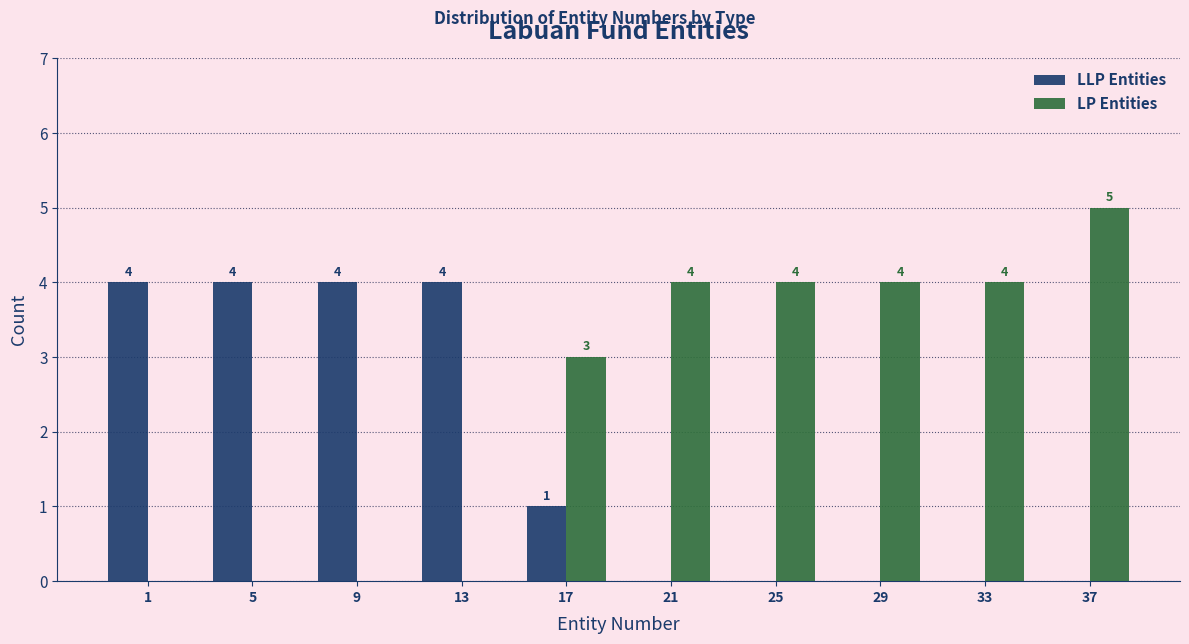

Reading right to left, extract all data points from this chart.

LLP Entities: 37=0	33=0	29=0	25=0	21=0	17=1	13=4	9=4	5=4	1=4
LP Entities: 37=5	33=4	29=4	25=4	21=4	17=3	13=0	9=0	5=0	1=0